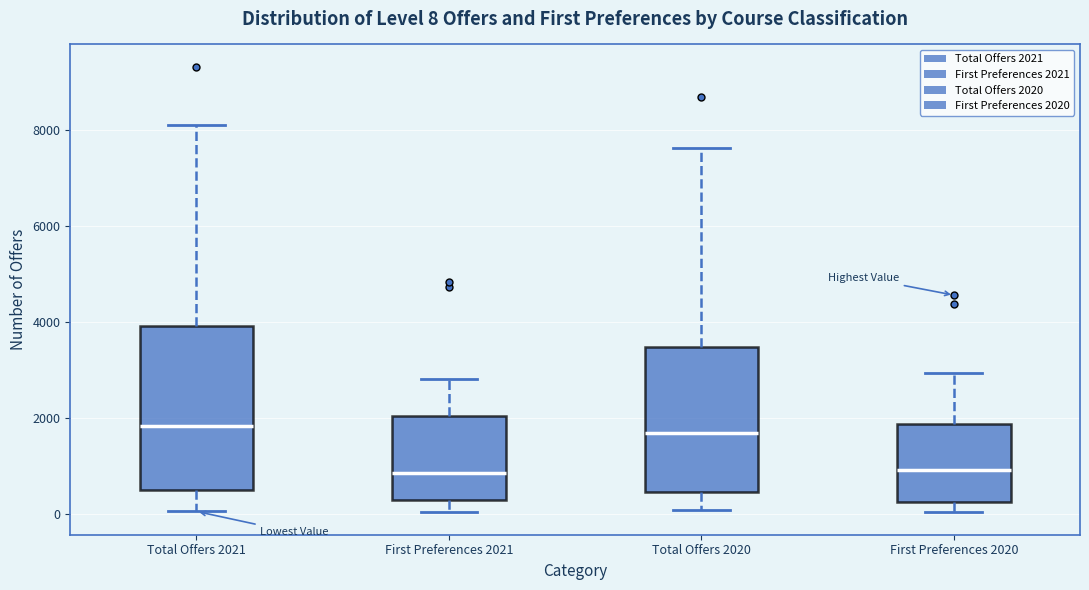

Comparing the boxes themselves (not the whiskers), which one is the tallest?

Total Offers 2021